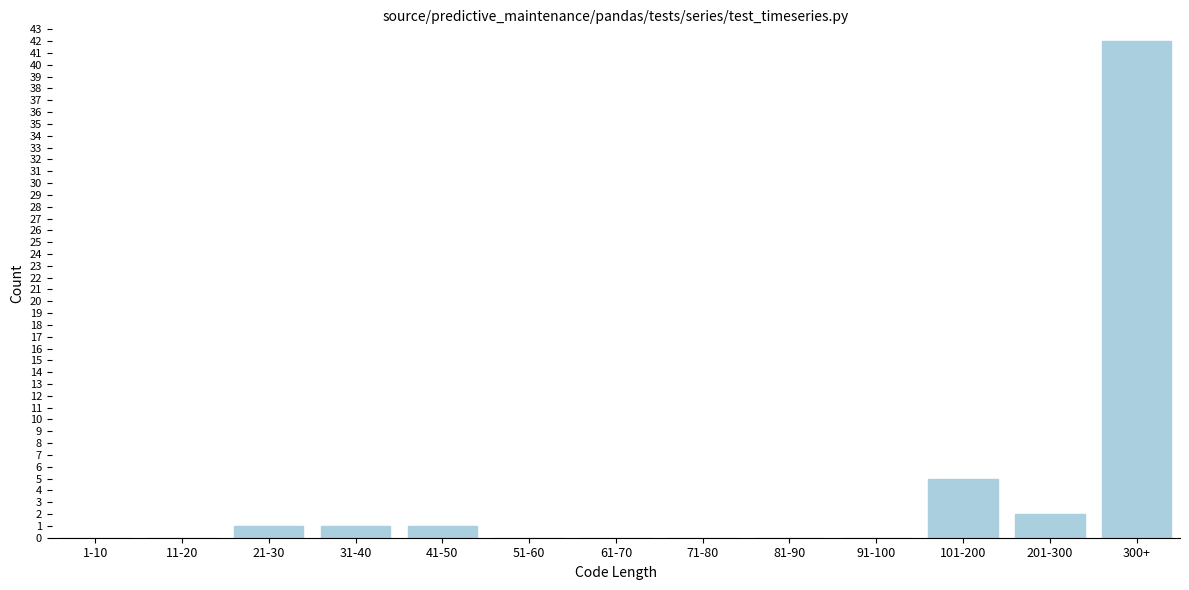

Reading left to right, what are all the values shown in this chart?

1-10=0	11-20=0	21-30=1	31-40=1	41-50=1	51-60=0	61-70=0	71-80=0	81-90=0	91-100=0	101-200=5	201-300=2	300+=42